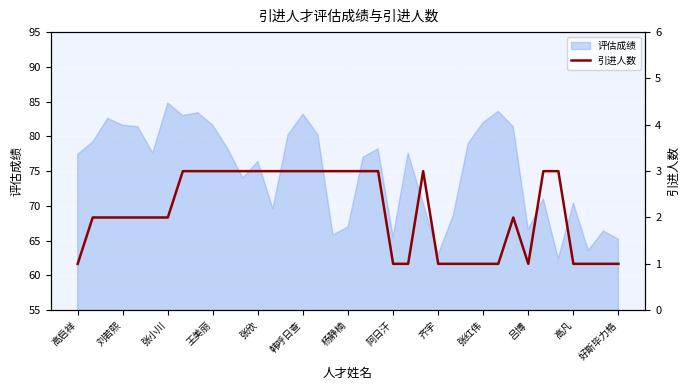

How many points are lower than both their immediate neighbors (excluding endpoints)?

1